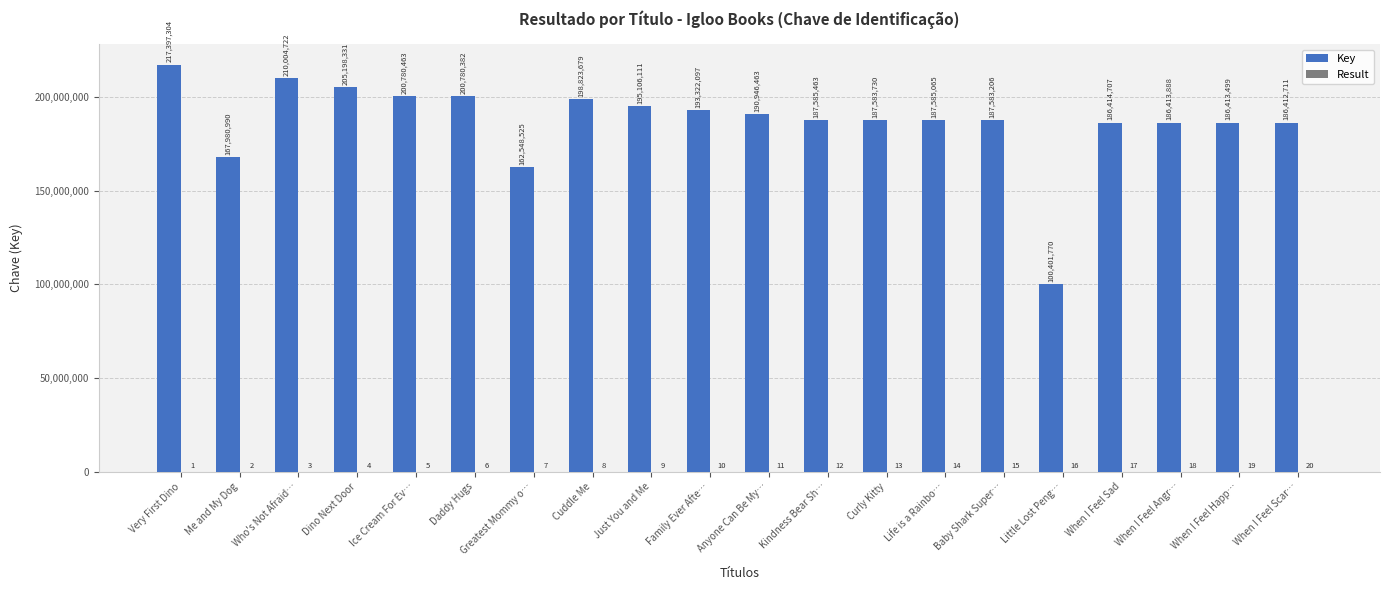

Which series changed the most between Very First Dino and When I Feel Angr…?

Key